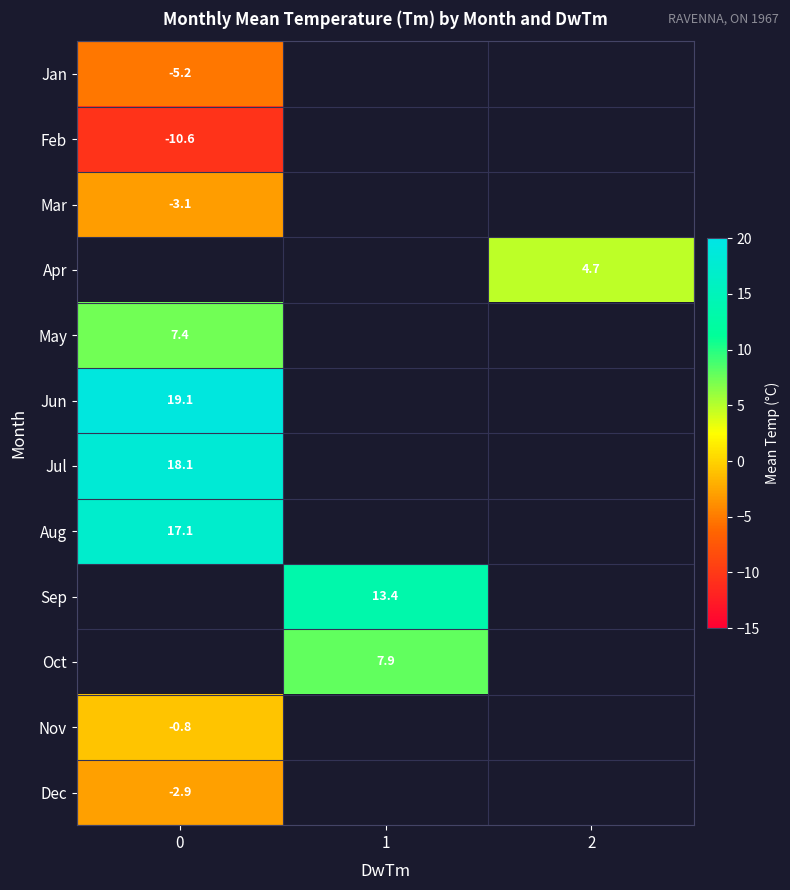

True or false: Sep has a value of 13.4 at 1.

True